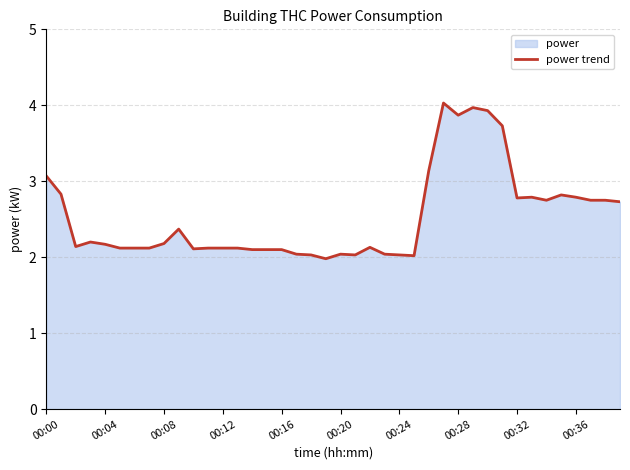

What is the value of the 38th point from the left?

2.8